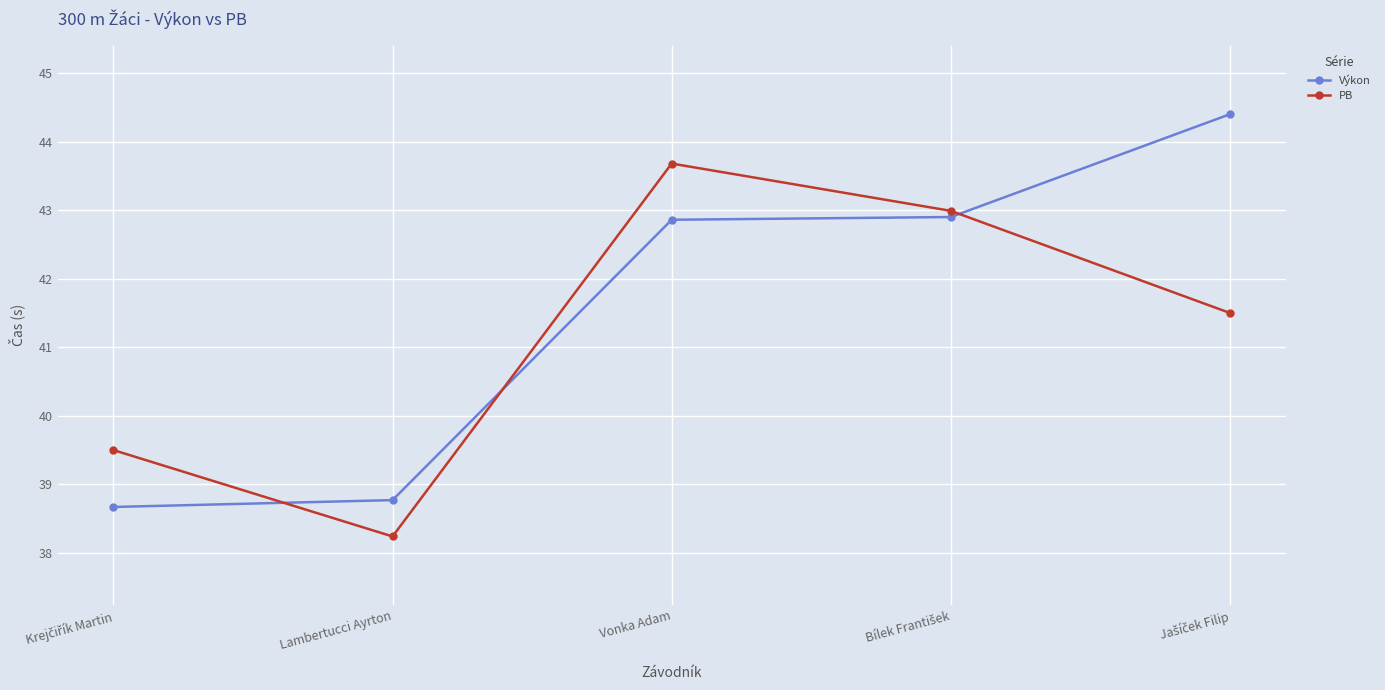

True or false: Výkon and PB intersect in this chart.

True